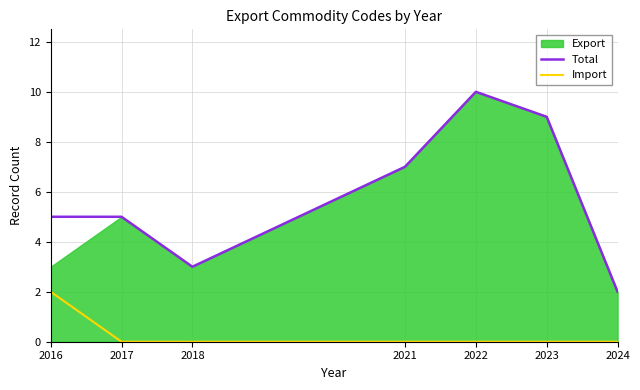

How many interior local valleys does the Total series have?

1